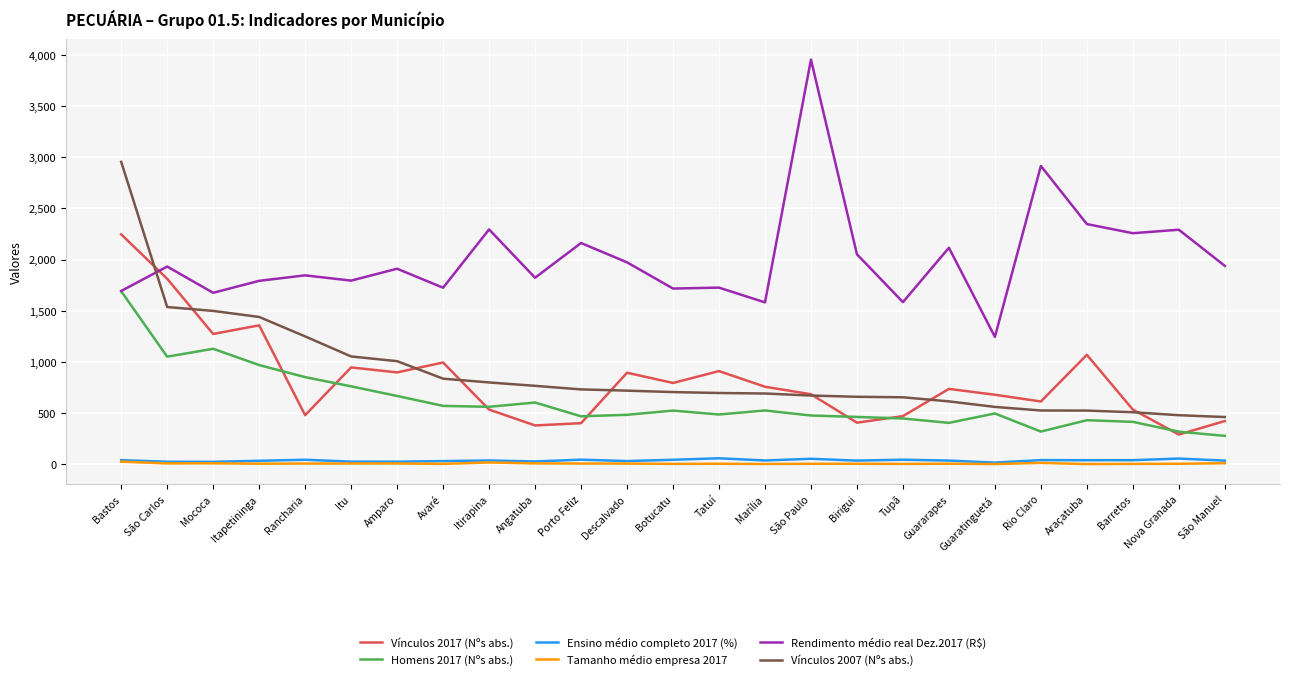

At which category does the chart reach its peak across all series?

São Paulo